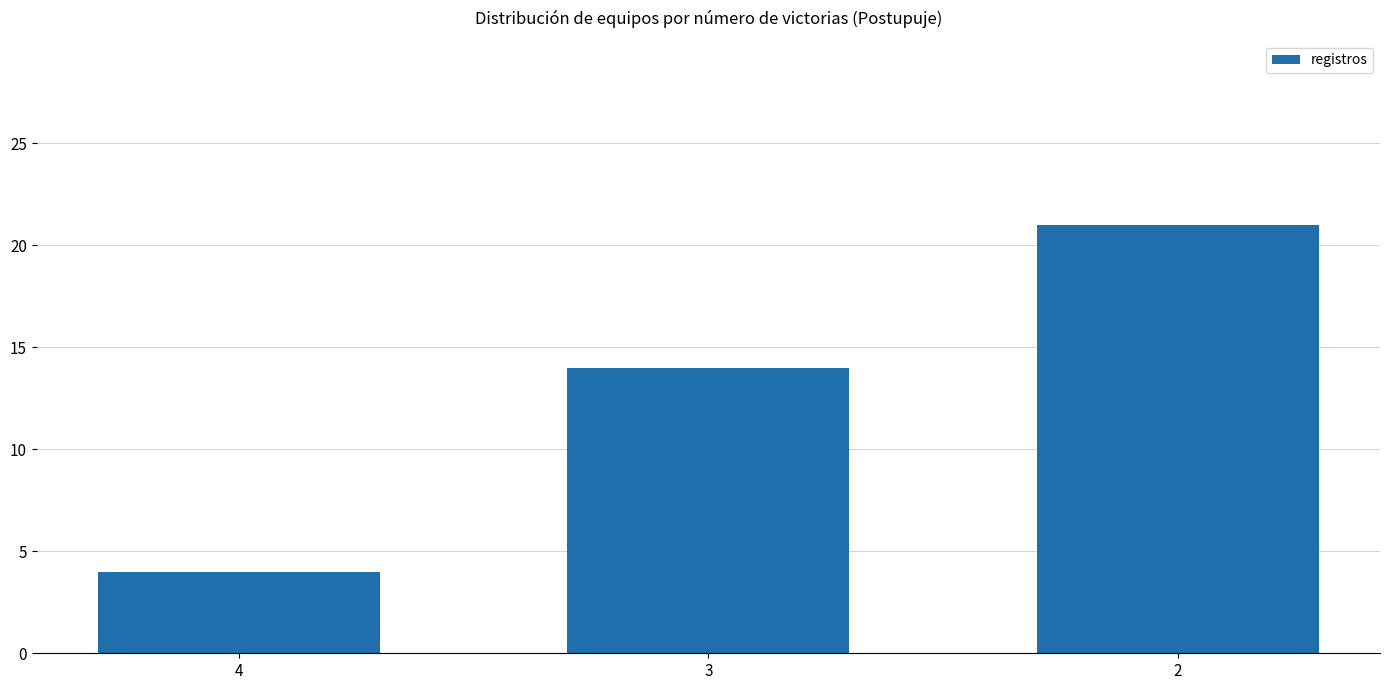

Approximately how many times larger is the value at 3 compared to 2?

0.7